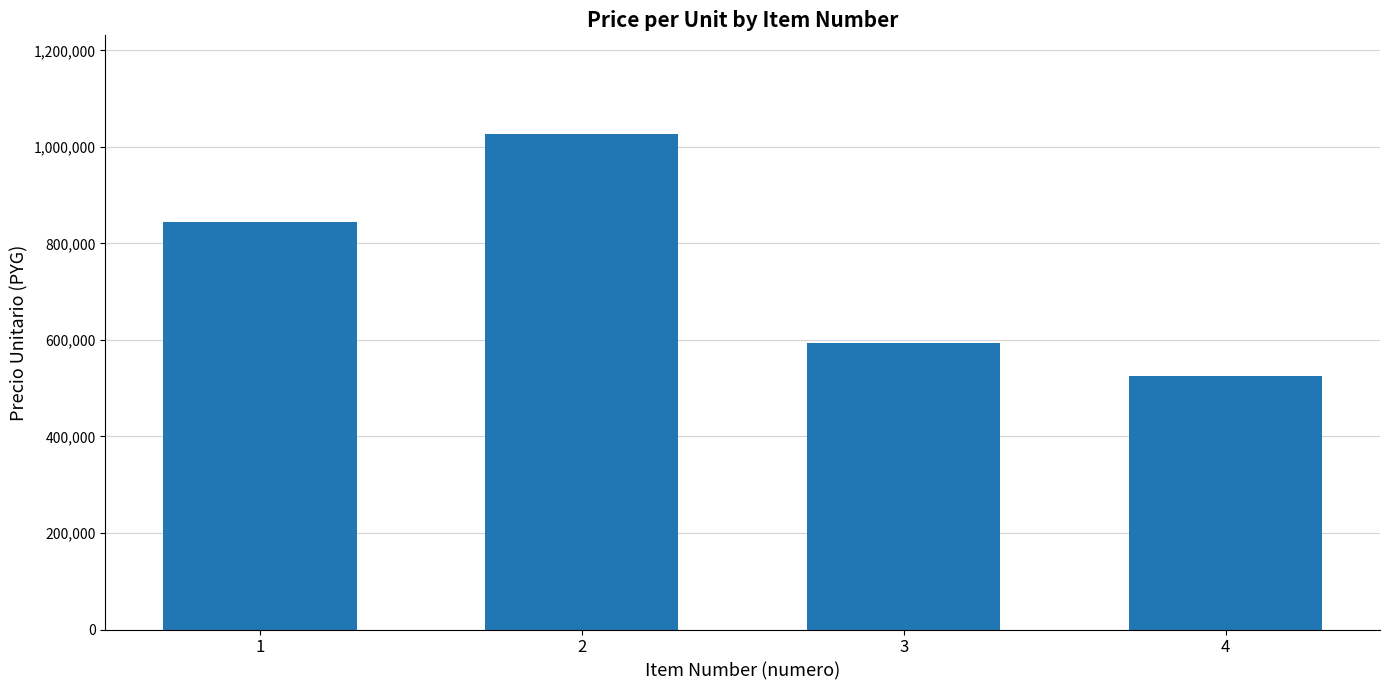

What is the value of the 3rd bar from the left?

593000